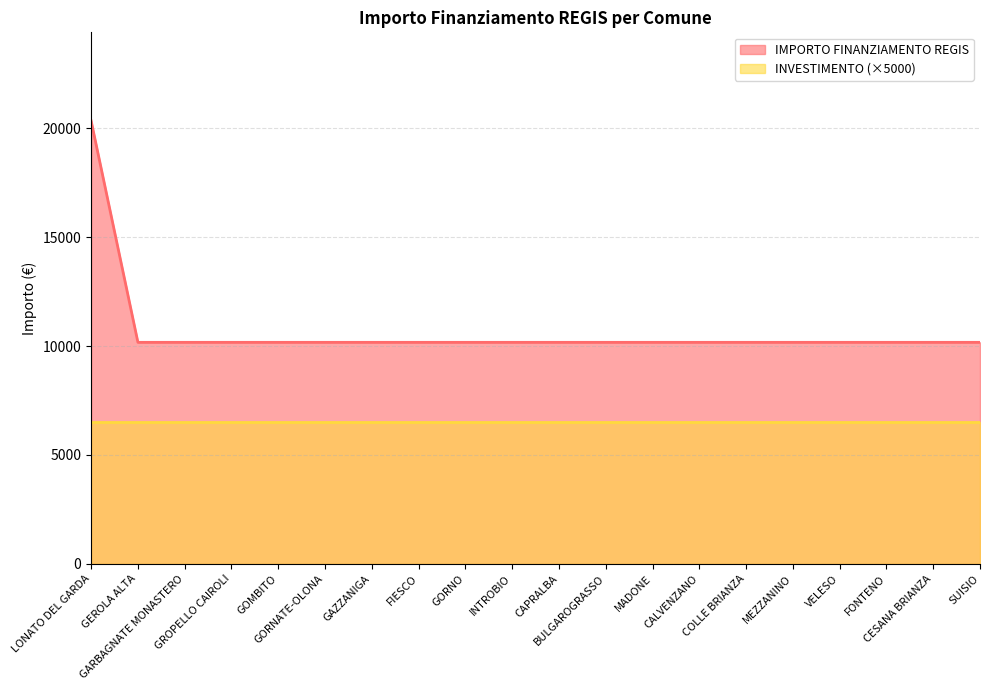

What is the difference between the maximum and minimum values?

10172